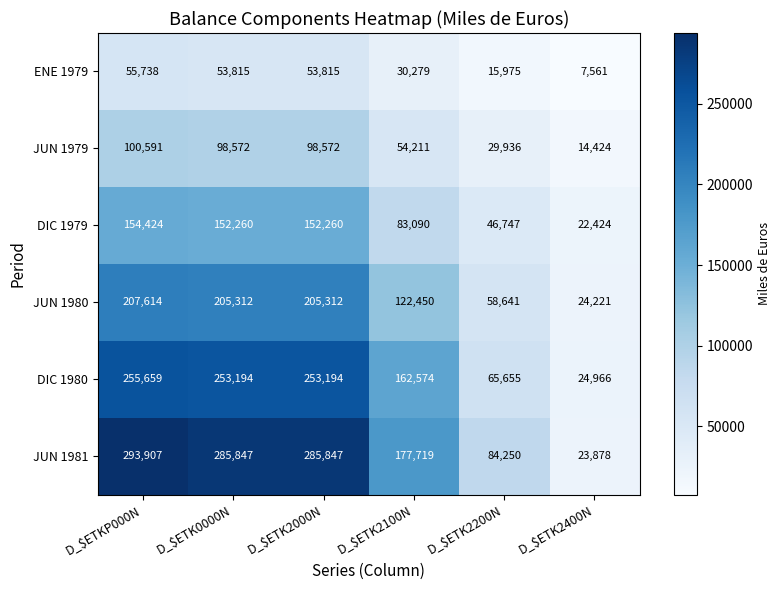

What is the difference between the maximum and second lowest values in the ENE 1979 series?

39763